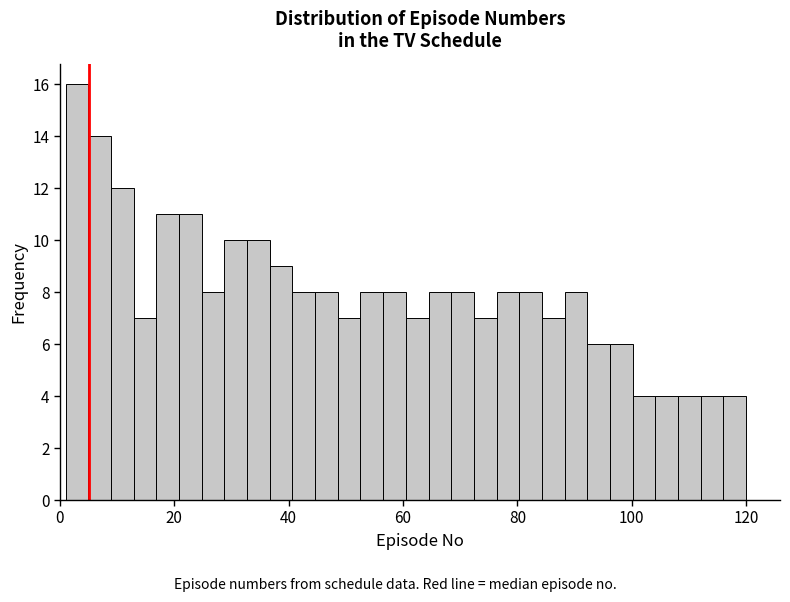

Read against the x-axis, roughly where is the centre of the tallest bar?

2